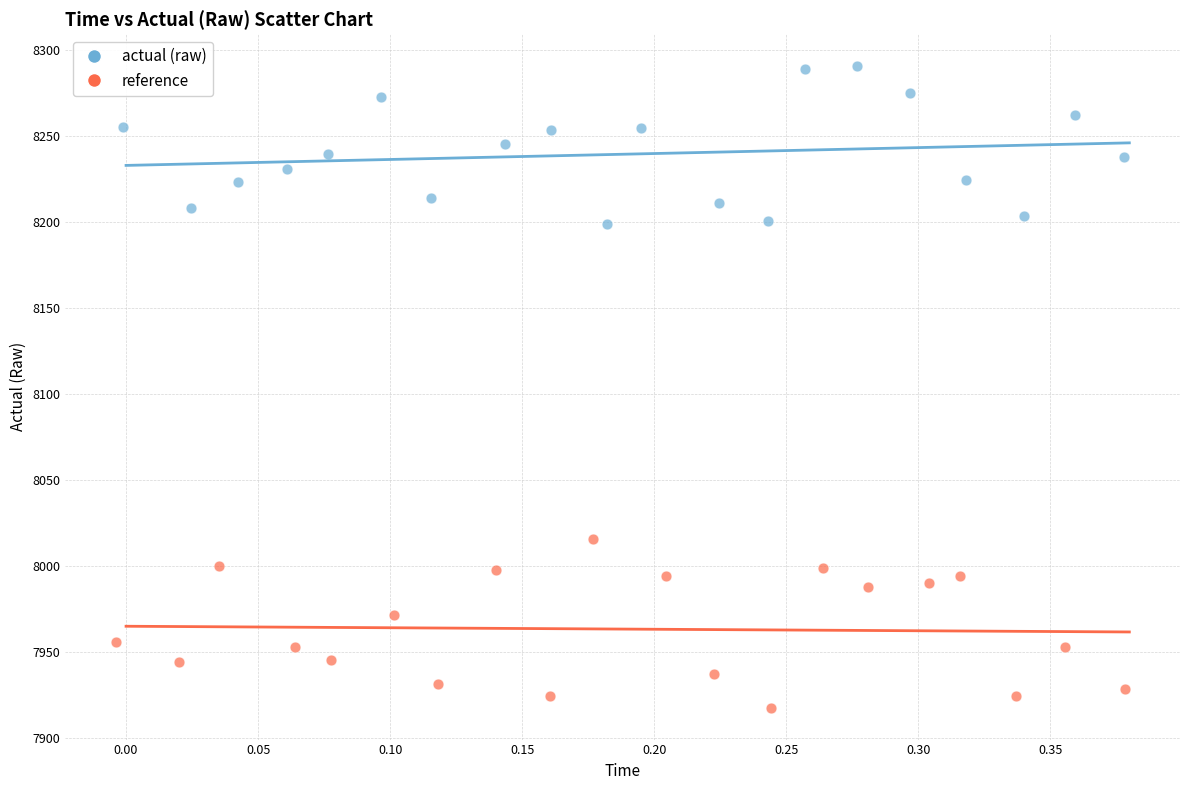

Which series contains the highest Y value?

actual (raw)